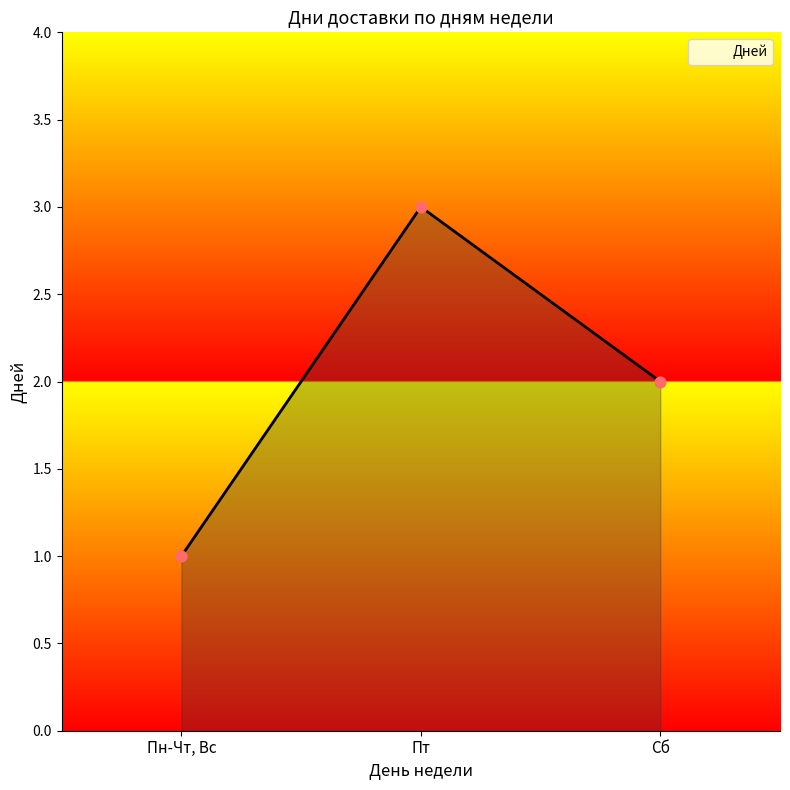

What is the ratio of the value at Пн-Чт, Вс to the value at Сб?

0.5